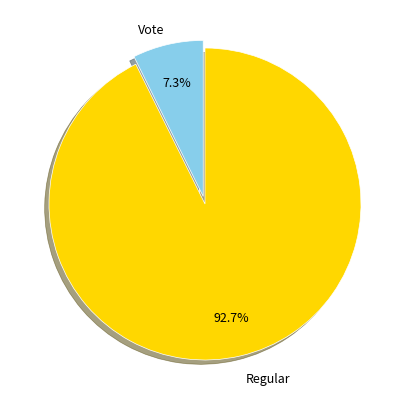

Does any single category account for the majority?

Yes